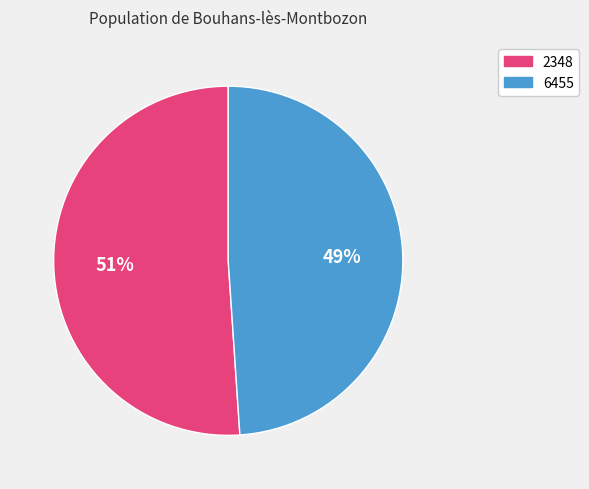

Combined, do 6455 and 2348 account for over 50%?

Yes